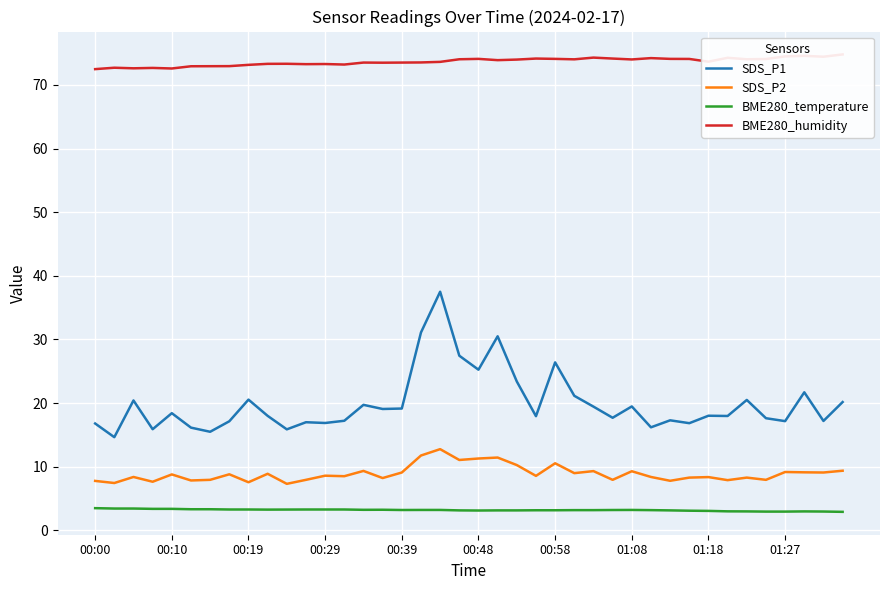

What is the difference between the BME280_temperature values at 00:29 and 00:00?

0.2